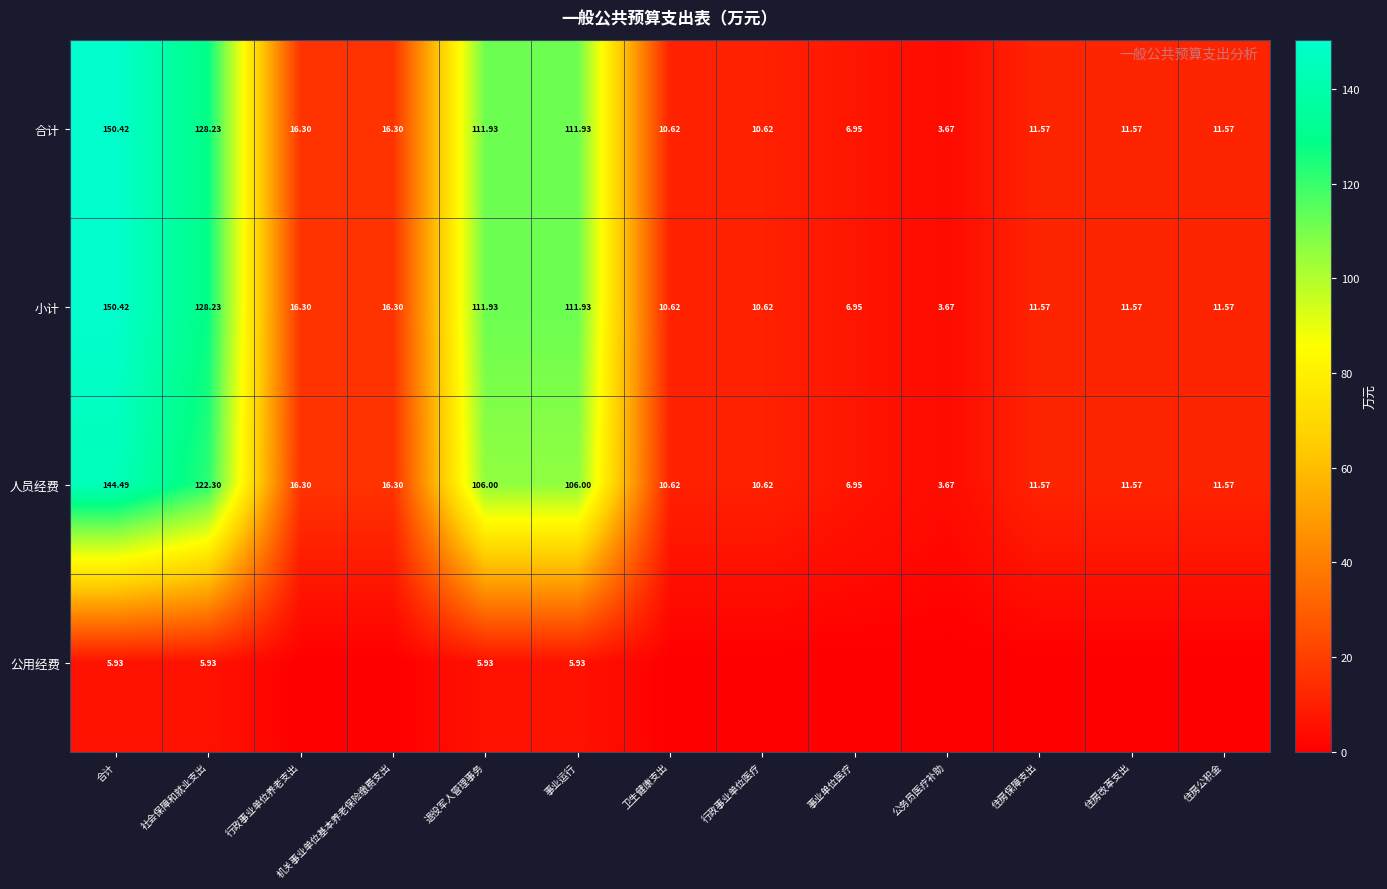

At which label does 小计 first exceed 11?

合计